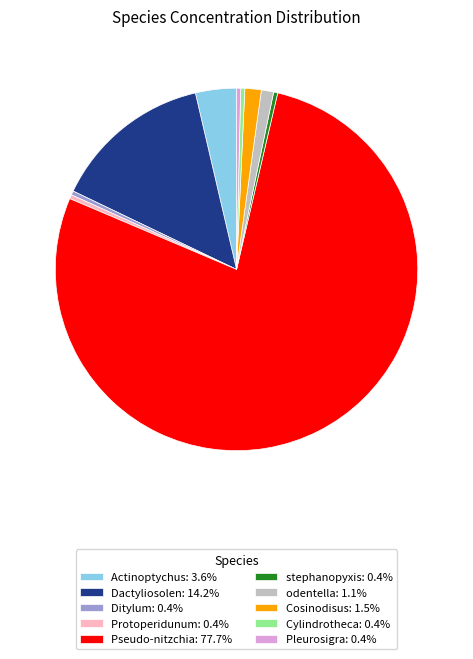

How many segments does this pie chart have?

10